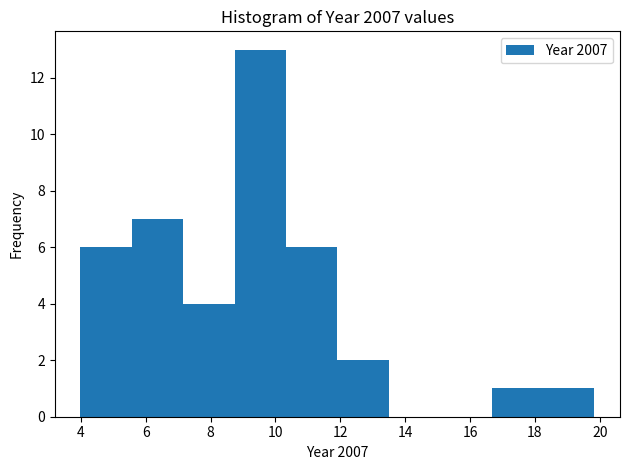

Reading left to right, list every bar in this chart as the range it spans on the x-axis followed by its height. Neither the bar edges nor the heights are printed on the chart, so give them approximately, as read against the axes.

4.0 to 5.6: 6
5.6 to 7.2: 7
7.2 to 8.8: 4
8.8 to 10.4: 13
10.4 to 12.0: 6
12.0 to 13.4: 2
13.4 to 15.0: 0
15.0 to 16.6: 0
16.6 to 18.2: 1
18.2 to 19.8: 1